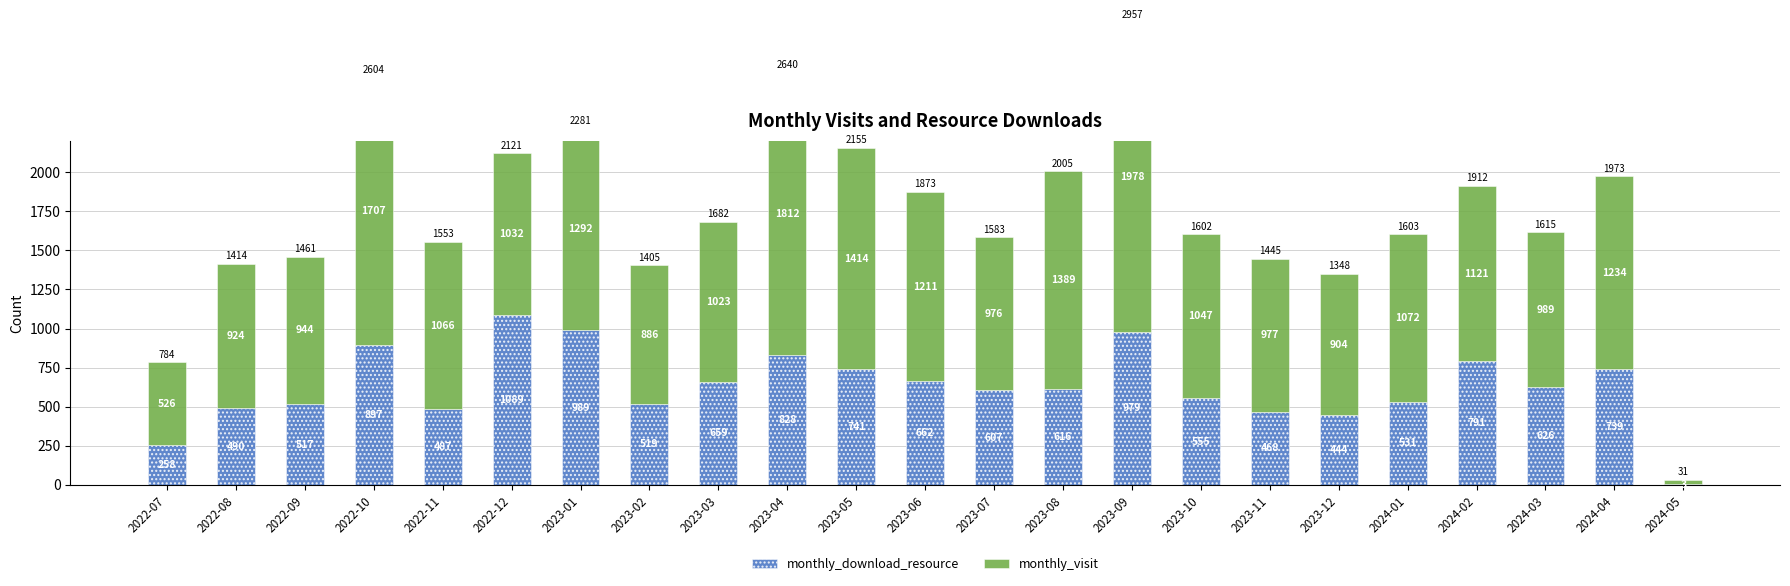

Reading right to left, what are all the values shown in this chart?

monthly_download_resource: 3	739	626	791	531	444	468	555	979	616	607	662	741	828	659	519	989	1089	487	897	517	490	258
monthly_visit: 28	1234	989	1121	1072	904	977	1047	1978	1389	976	1211	1414	1812	1023	886	1292	1032	1066	1707	944	924	526